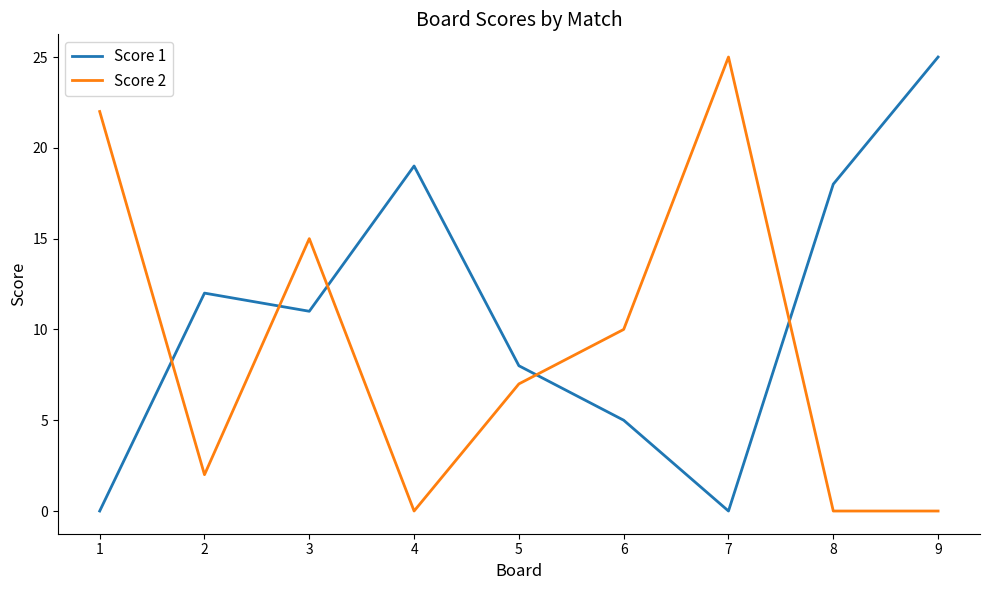

Between 2 and 4, which series saw the biggest shift?

Score 1